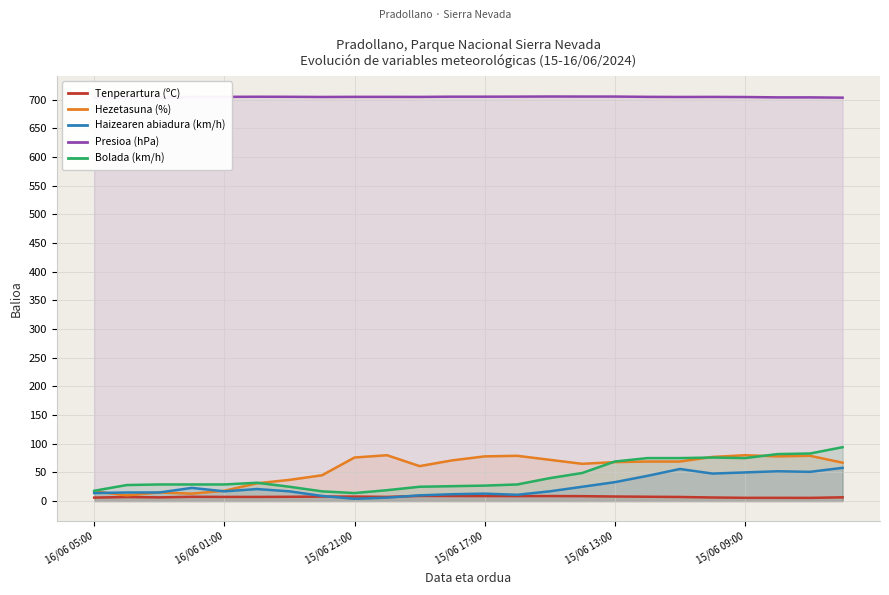

What is the difference between the highest and lowest values at 7?

697.0